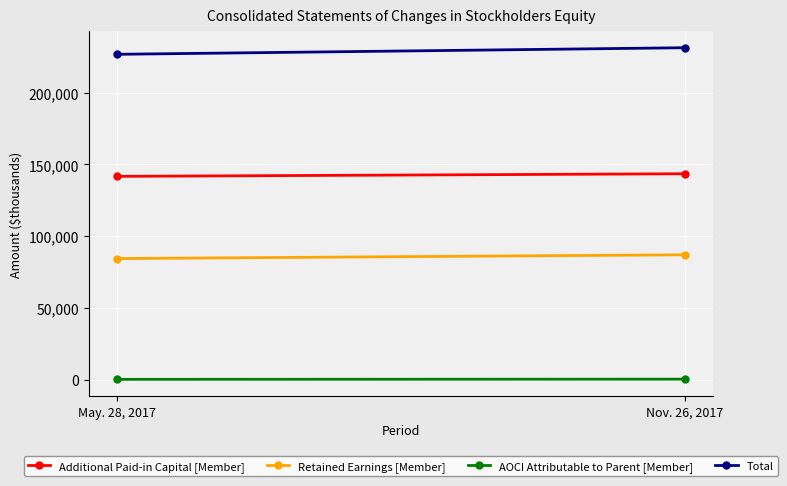

What is the lowest value of the Additional Paid-in Capital [Member] series?

141680